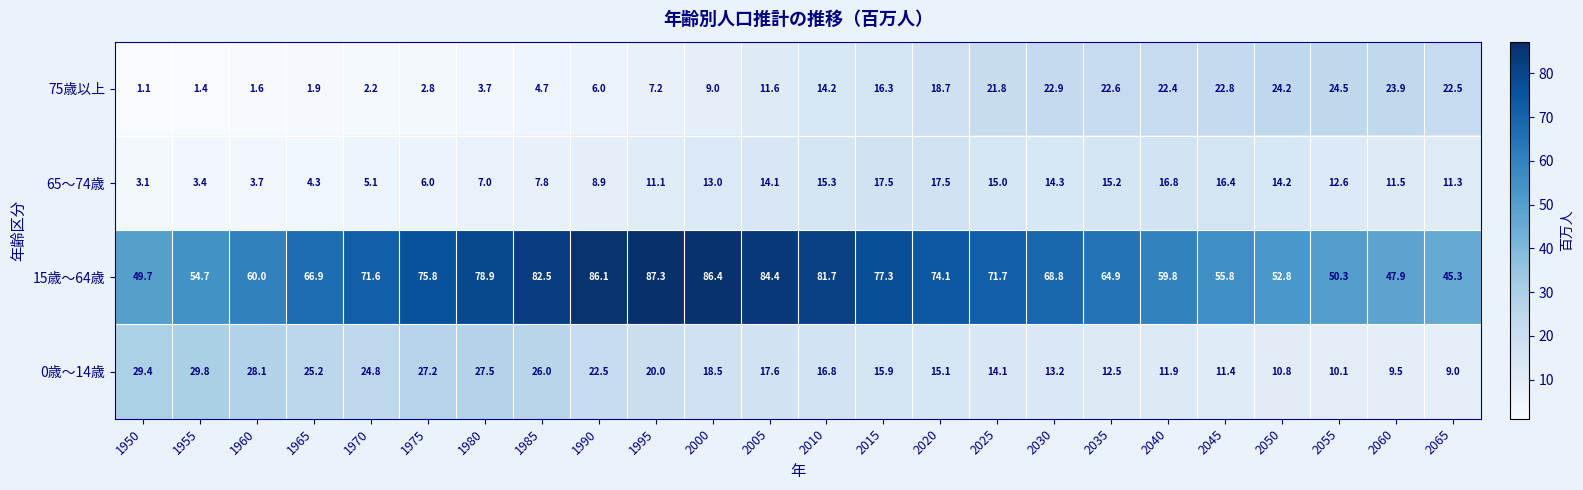

At 2010, list the series in order from smallest to largest.

75歳以上, 65～74歳, 0歳～14歳, 15歳～64歳